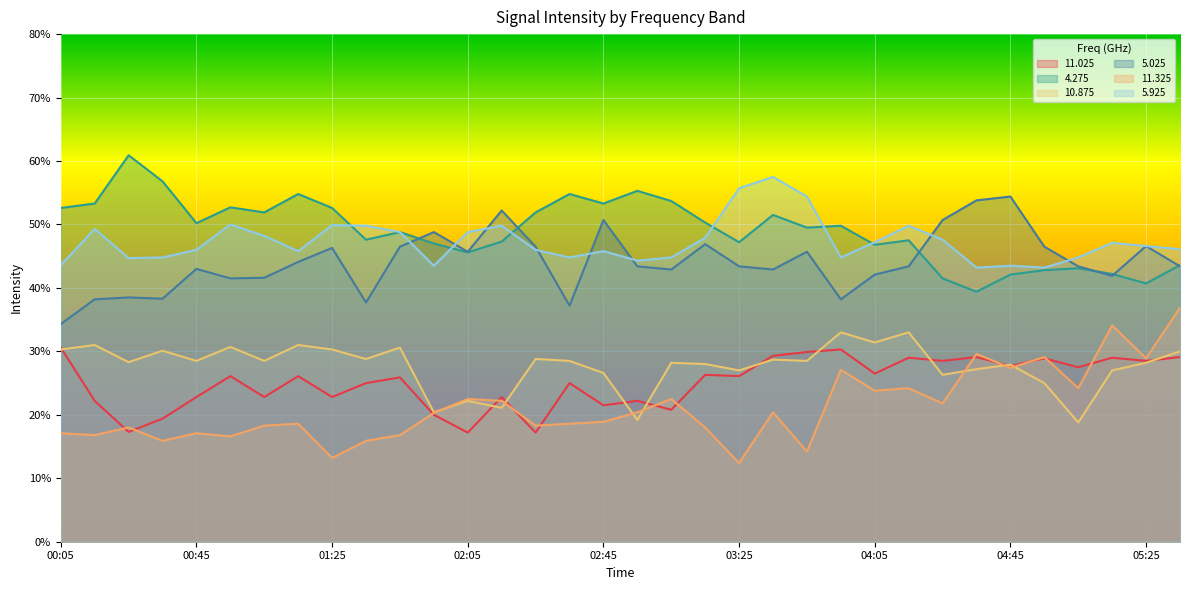

What is the average value of the 5.925 series?

47.3